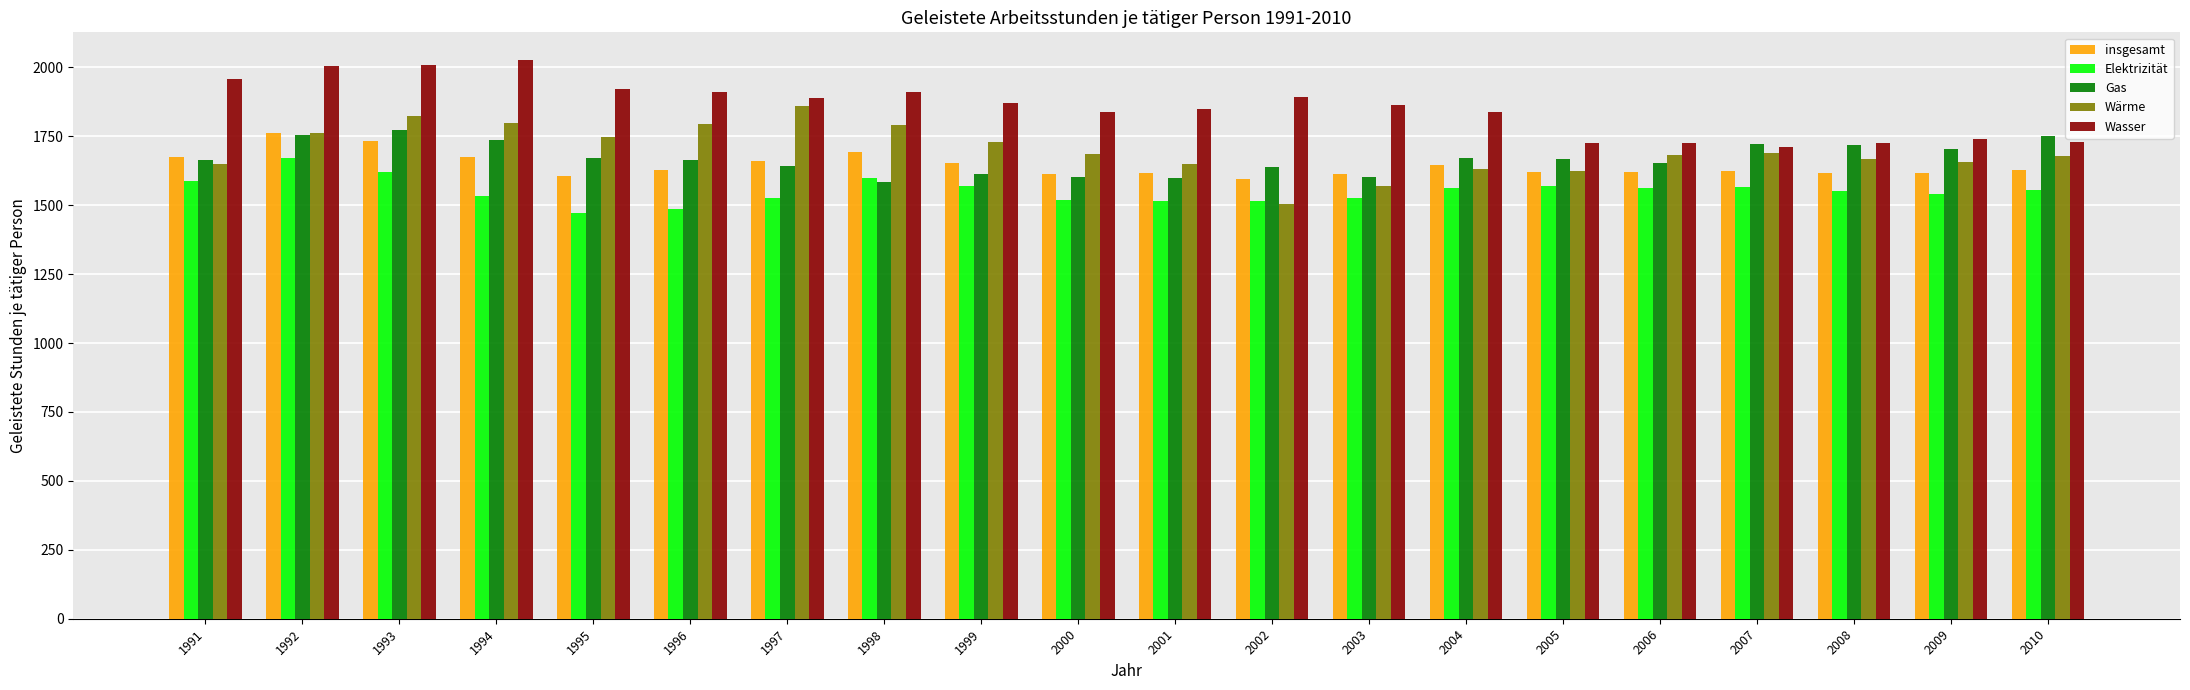

Does the chart contain any negative values?

No